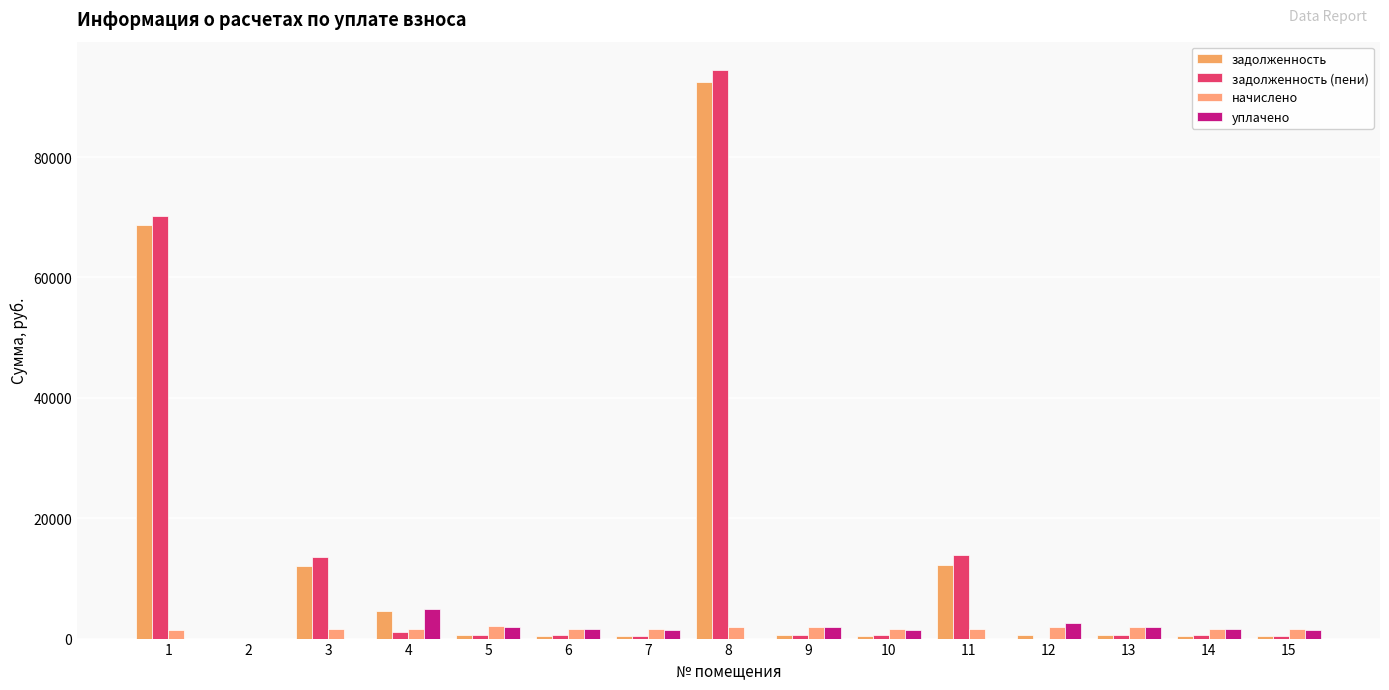

Reading right to left, what are all the values shown in this chart?

задолженность: 468.6	481.4	611.9	608.0	12238.0	477.6	613.9	92502.0	474.6	483.6	620.9	4510.3	12044.4	0.0	68768.5
задолженность (пени): 505.4	518.7	659.9	0.0	13815.3	515.0	662.0	94452.8	511.8	521.5	669.5	1051.5	13615.2	0.0	70265.3
начислено: 1516.1	1558.0	1979.7	1966.8	1577.3	1545.1	1986.1	1950.7	1535.5	1564.4	2008.7	1577.3	1570.9	0.0	1496.8
уплачено: 1479.4	1520.7	1931.7	2574.8	0.0	1507.7	1938.0	0.0	1498.3	1526.5	1960.0	4932.1	0.0	0.0	0.0